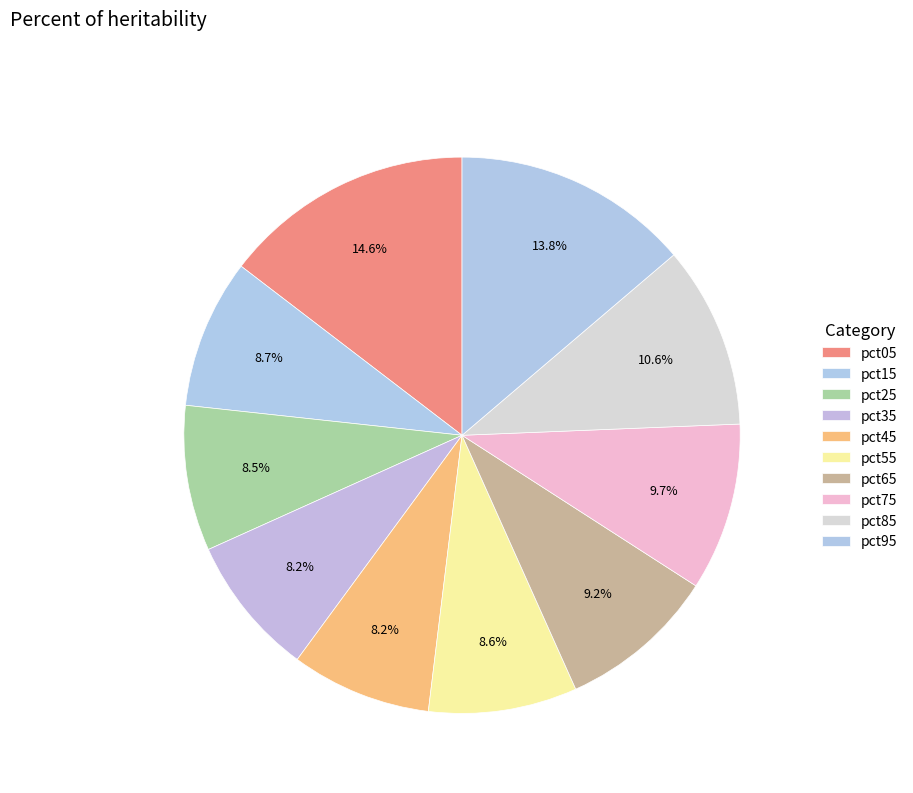

Is the sum of pct95 and pct25 greater than half?

No